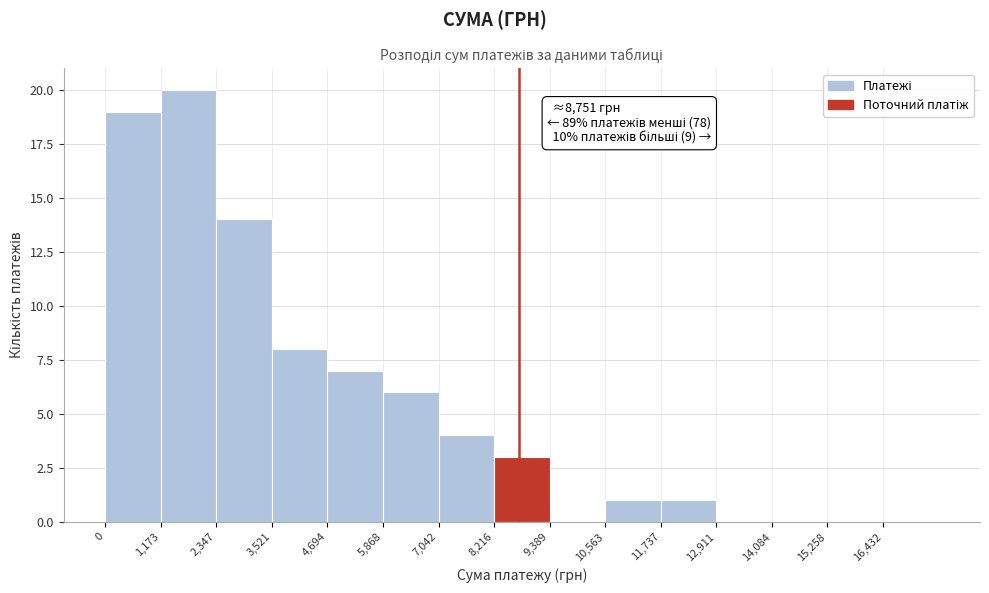

Which range on the x-axis has the tallest bar?

1200 to 2400